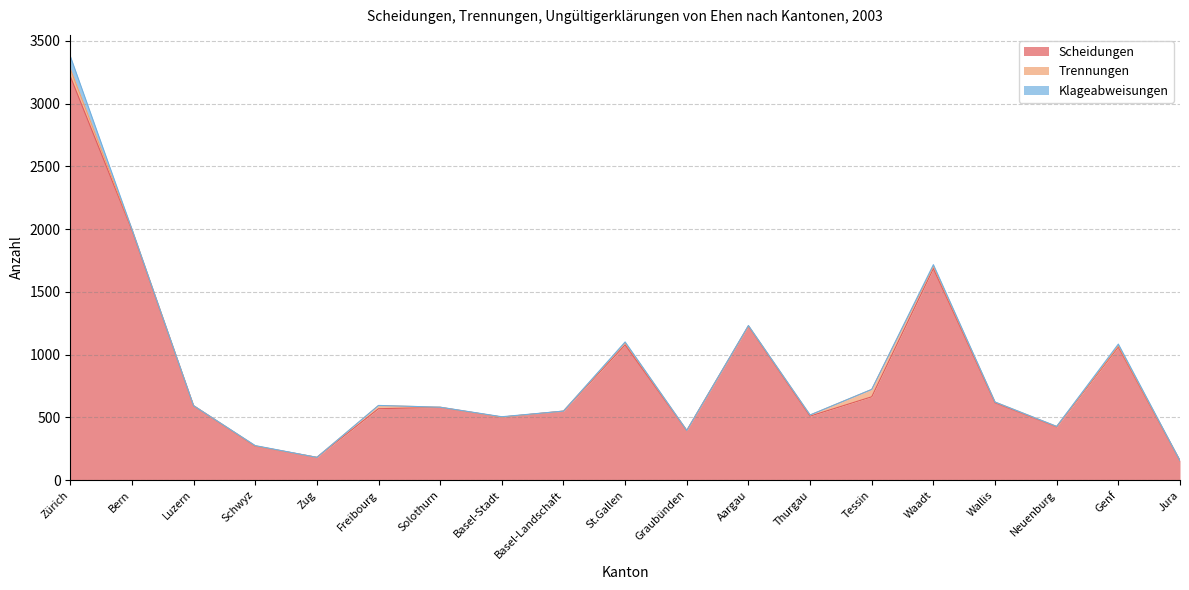

Reading left to right, what are all the values shown in this chart?

Scheidungen: Zürich=3218	Bern=1993	Luzern=593	Schwyz=271	Zug=181	Freibourg=569	Solothurn=579	Basel-Stadt=502	Basel-Landschaft=549	St.Gallen=1078	Graubünden=395	Aargau=1227	Thurgau=510	Tessin=664	Waadt=1686	Wallis=616	Neuenburg=424	Genf=1061	Jura=155
Trennungen: Zürich=59	Bern=7	Luzern=0	Schwyz=2	Zug=0	Freibourg=25	Solothurn=2	Basel-Stadt=0	Basel-Landschaft=1	St.Gallen=17	Graubünden=1	Aargau=2	Thurgau=8	Tessin=58	Waadt=19	Wallis=6	Neuenburg=3	Genf=11	Jura=0
Klageabweisungen: Zürich=102	Bern=0	Luzern=0	Schwyz=2	Zug=0	Freibourg=1	Solothurn=0	Basel-Stadt=3	Basel-Landschaft=0	St.Gallen=6	Graubünden=0	Aargau=3	Thurgau=1	Tessin=1	Waadt=12	Wallis=0	Neuenburg=1	Genf=12	Jura=0